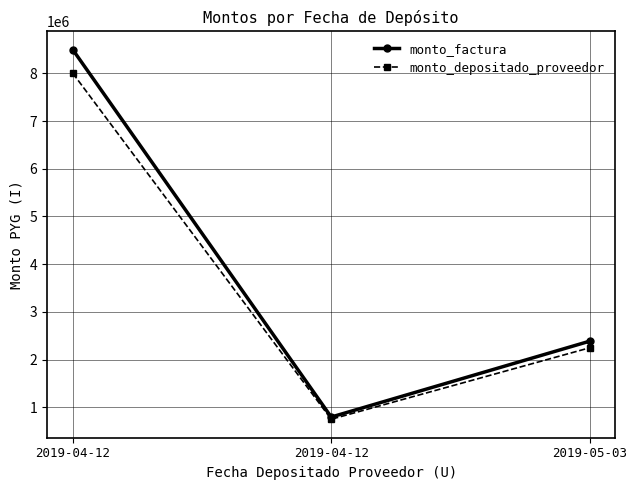

List the series in order of their peak value, highest first.

monto_factura, monto_depositado_proveedor